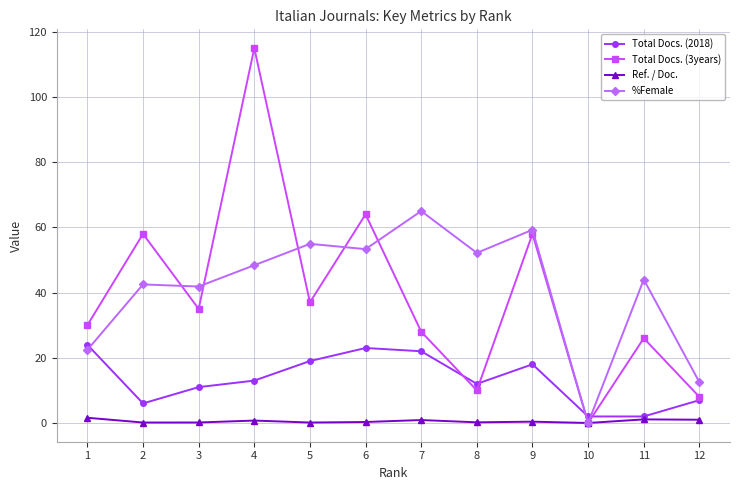

Between 7 and 10, which series saw the biggest shift?

%Female